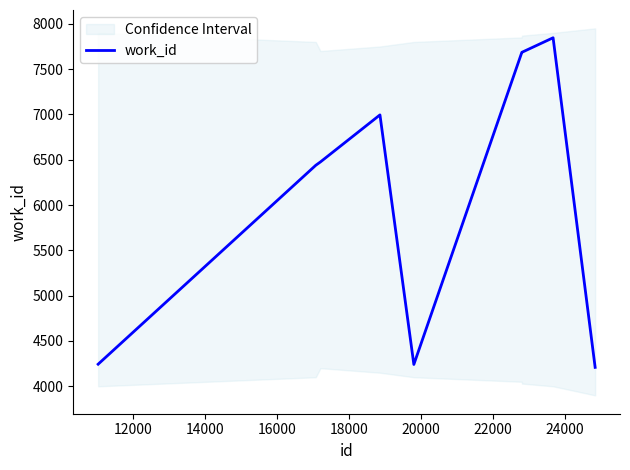

Is this an area chart (filled region under the line)?

No